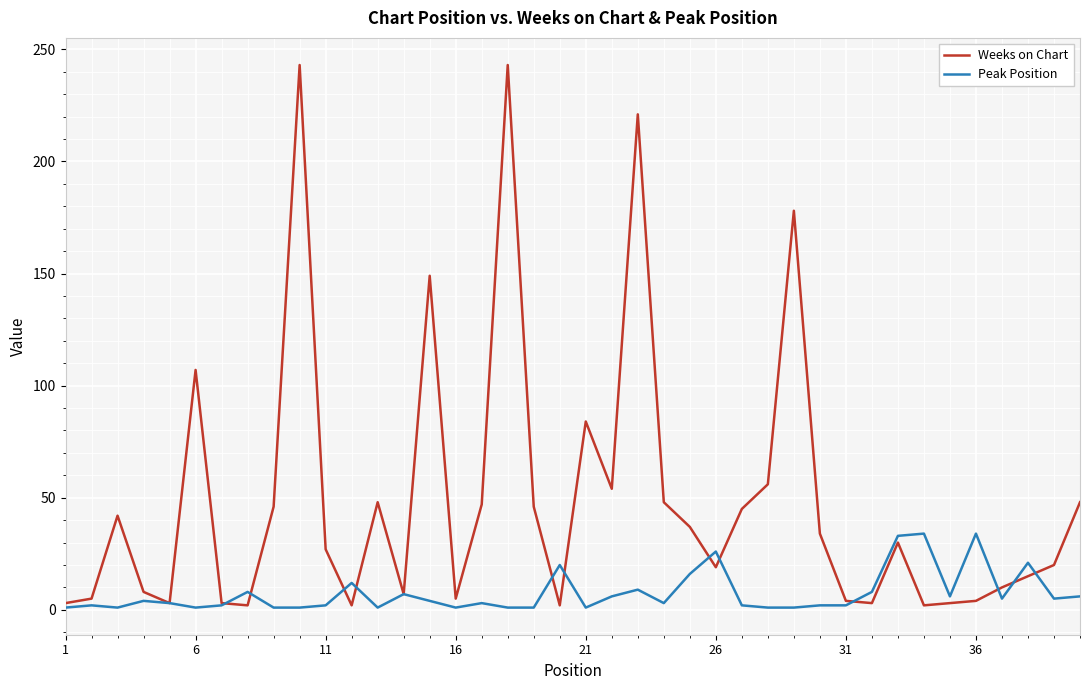

Which series has the largest range (max minus min)?

Weeks on Chart